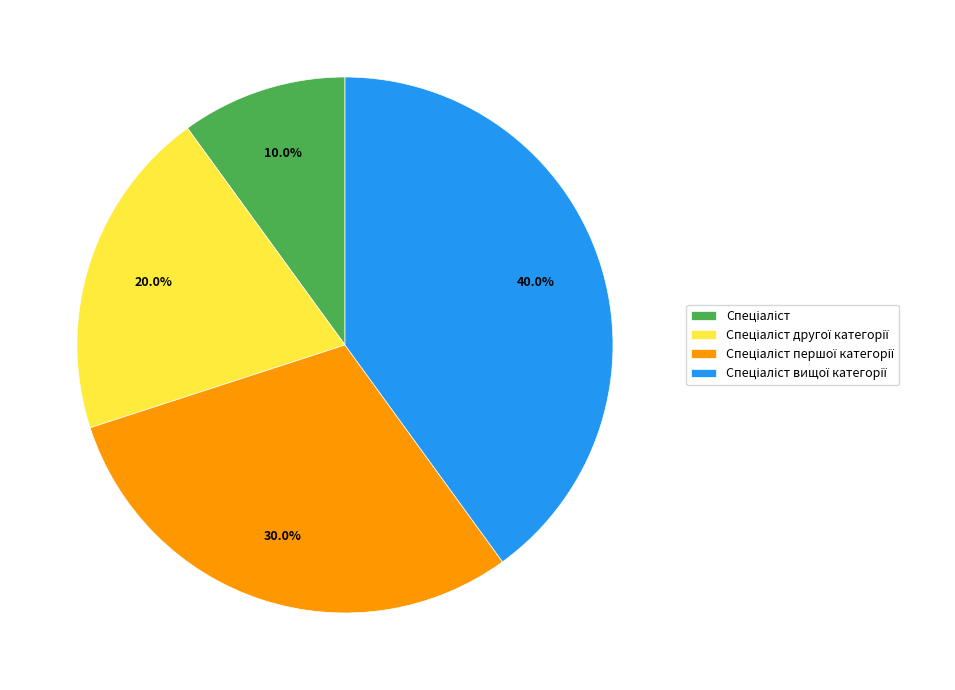

Is there a majority slice in this chart?

No